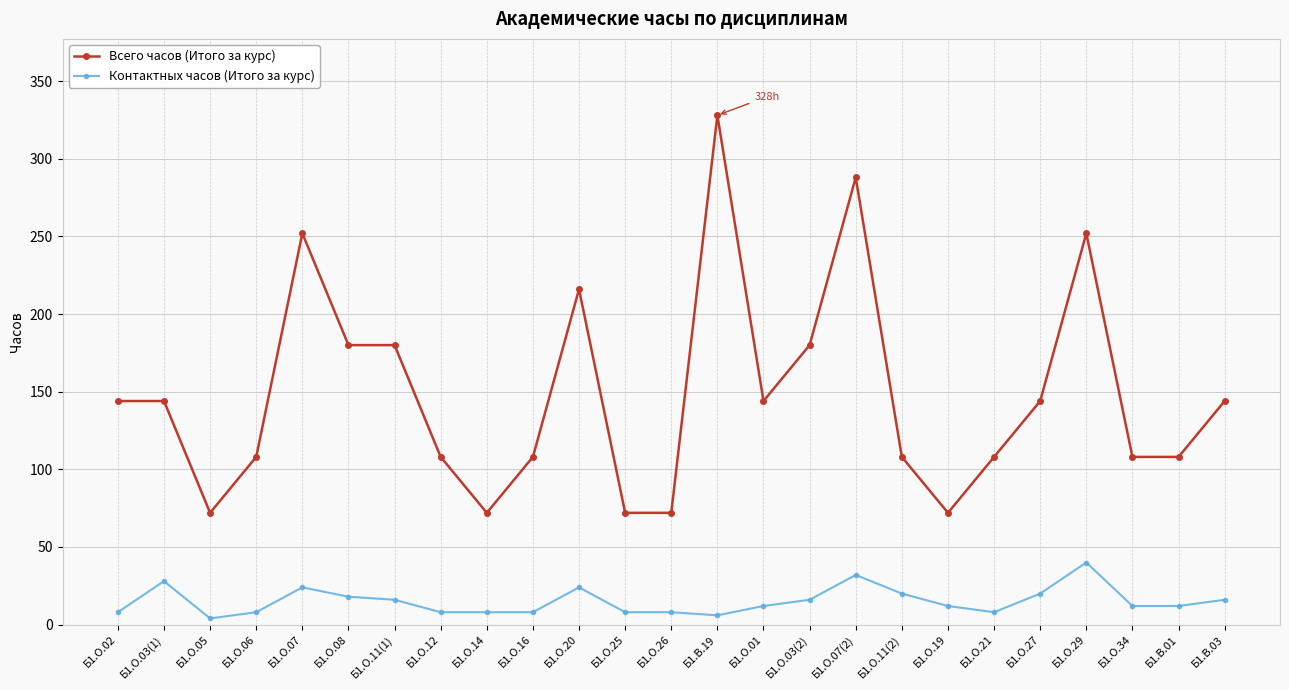

What is the highest value of the Контактных часов (Итого за курс) series?

40